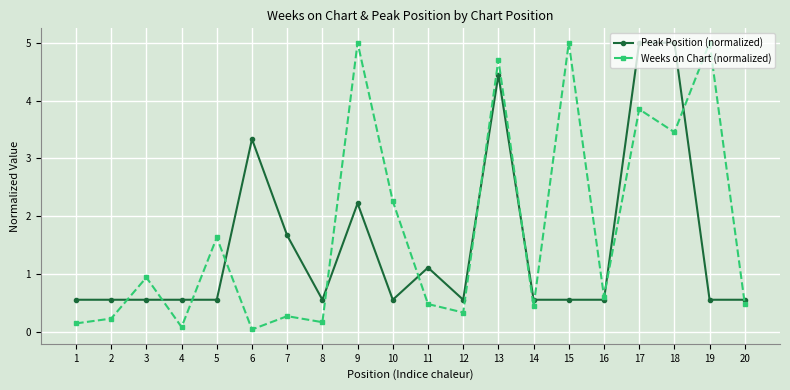

At which category is the sum across all series the highest?

13